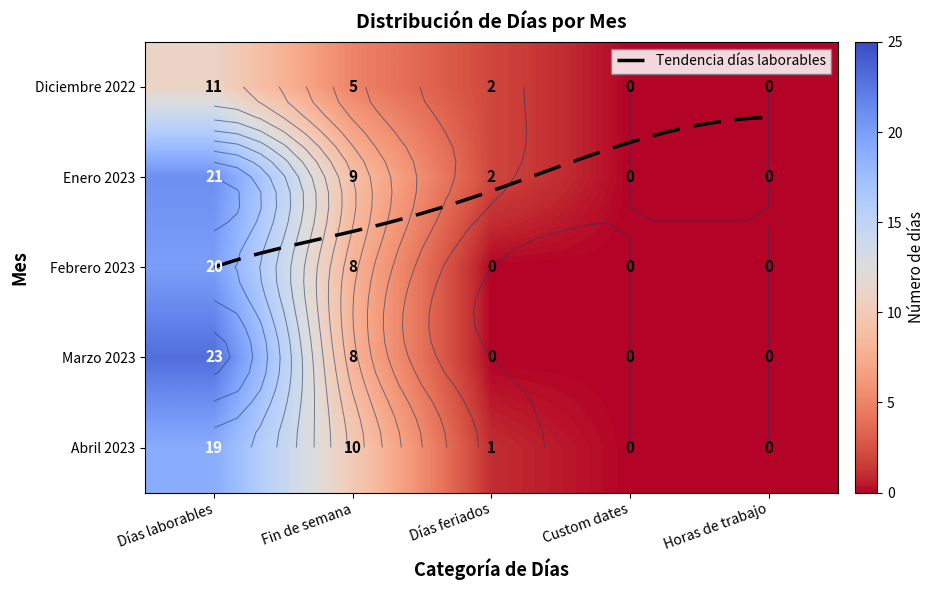

At which label does Enero 2023 first exceed 2?

Días laborables